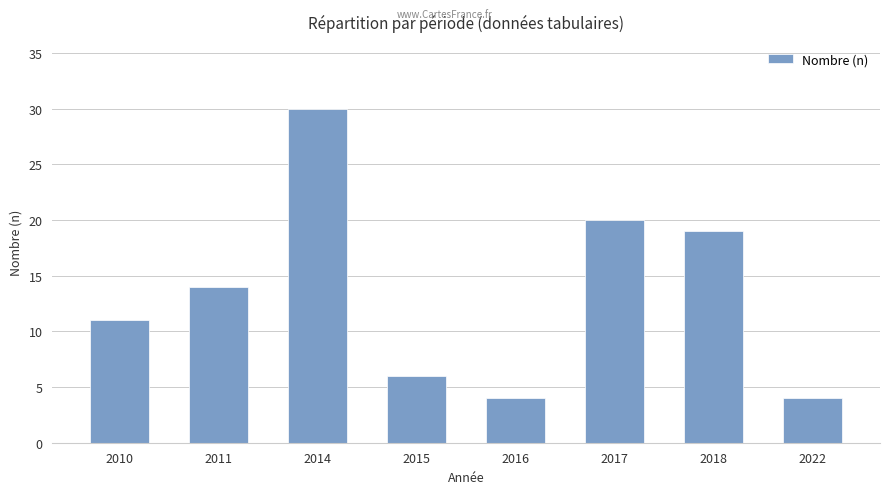

True or false: the data shows 14 at 2011.

True